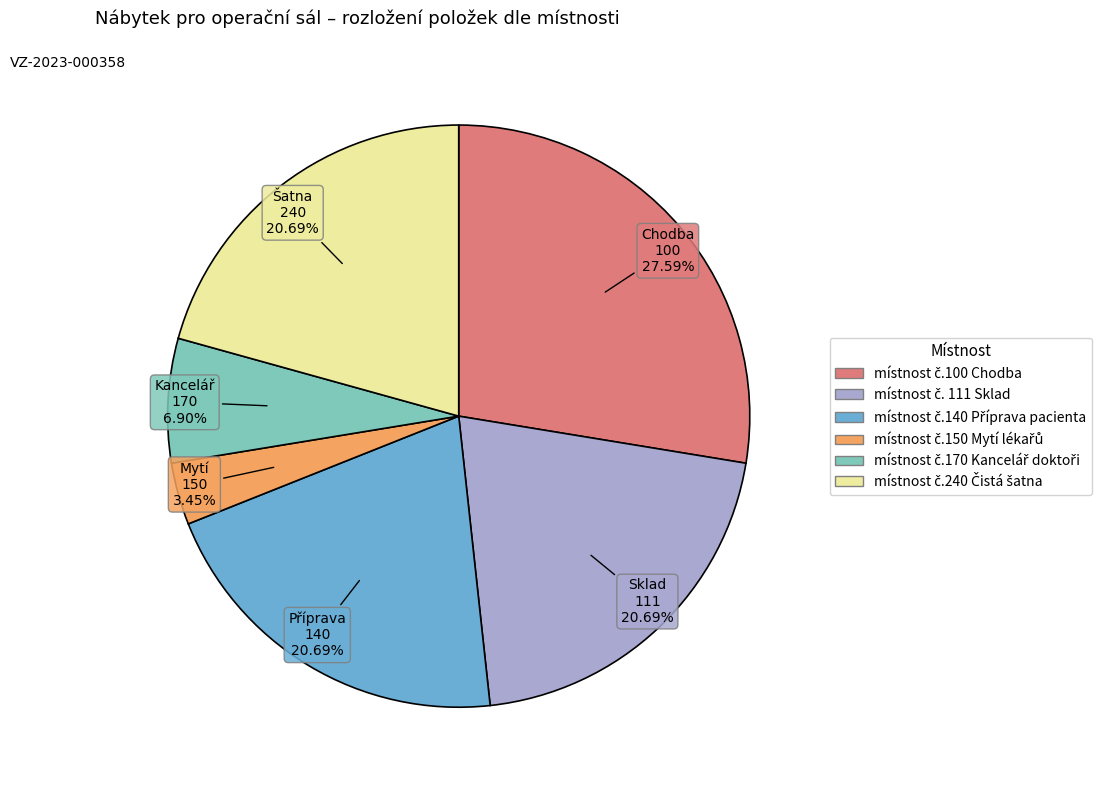

Is there any slice that represents more than half of the pie?

No